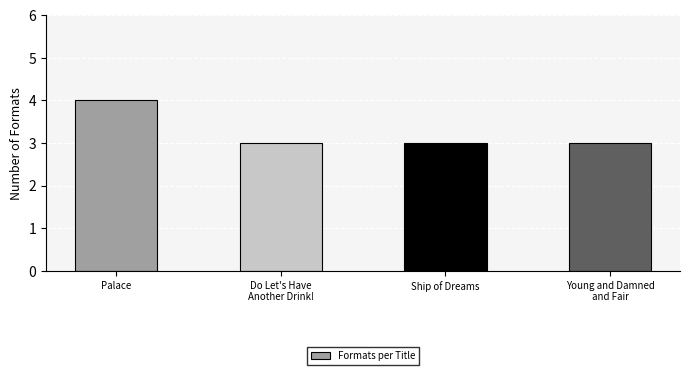

The value at Palace is 6. True or false?

False